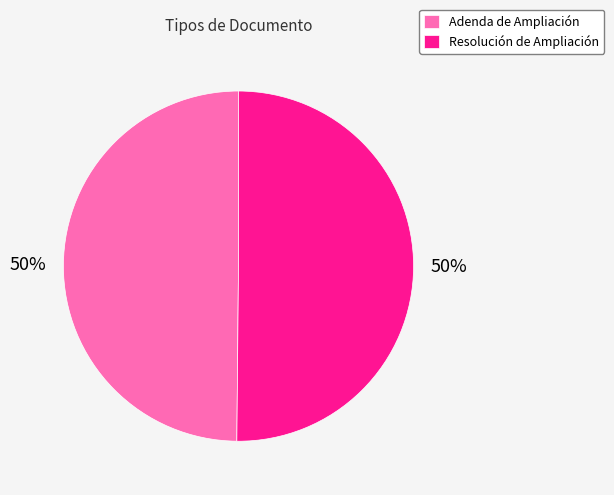

Approximately how many times larger is the value at Adenda de Ampliación compared to Resolución de Ampliación?

1.0